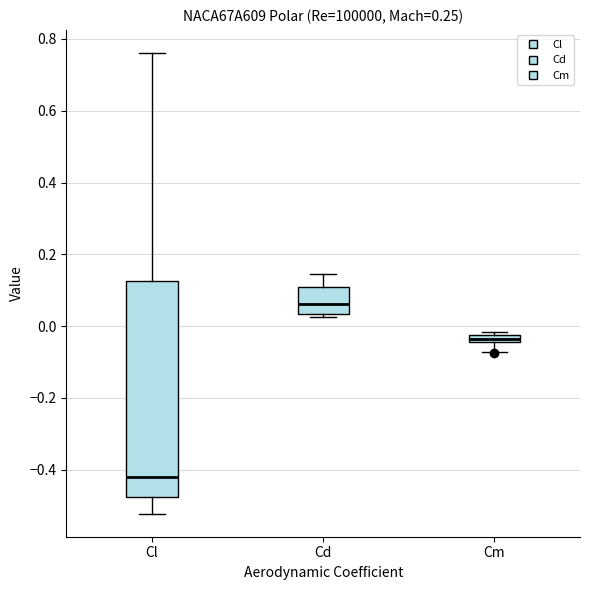

Which box is the tallest, from its lower edge to its upper edge?

Cl